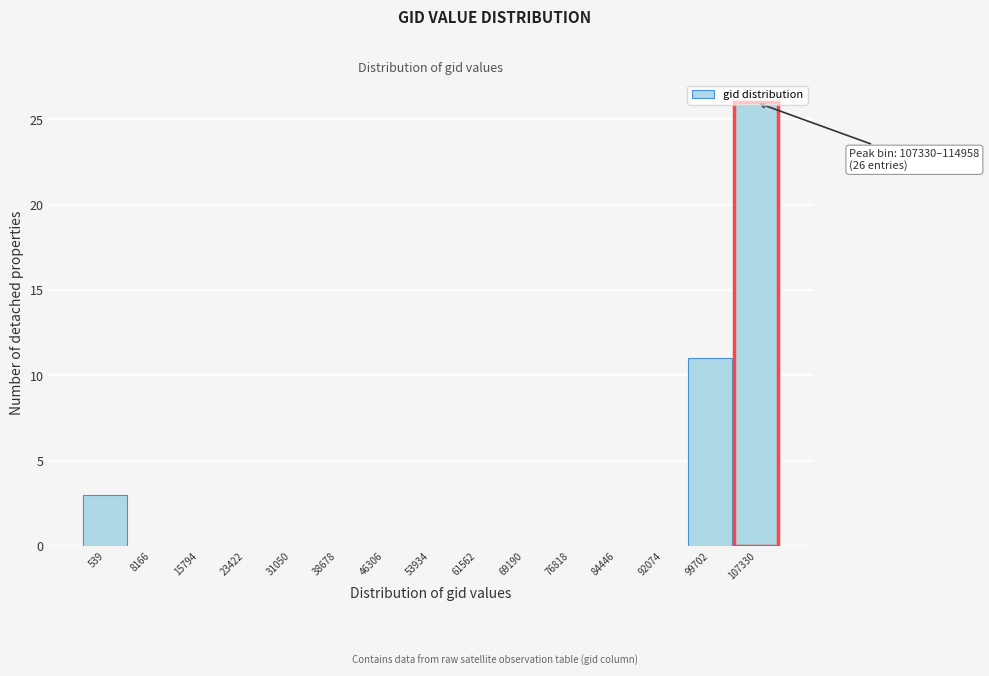

What is the approximate value at 99702, to the nearest 5?

10